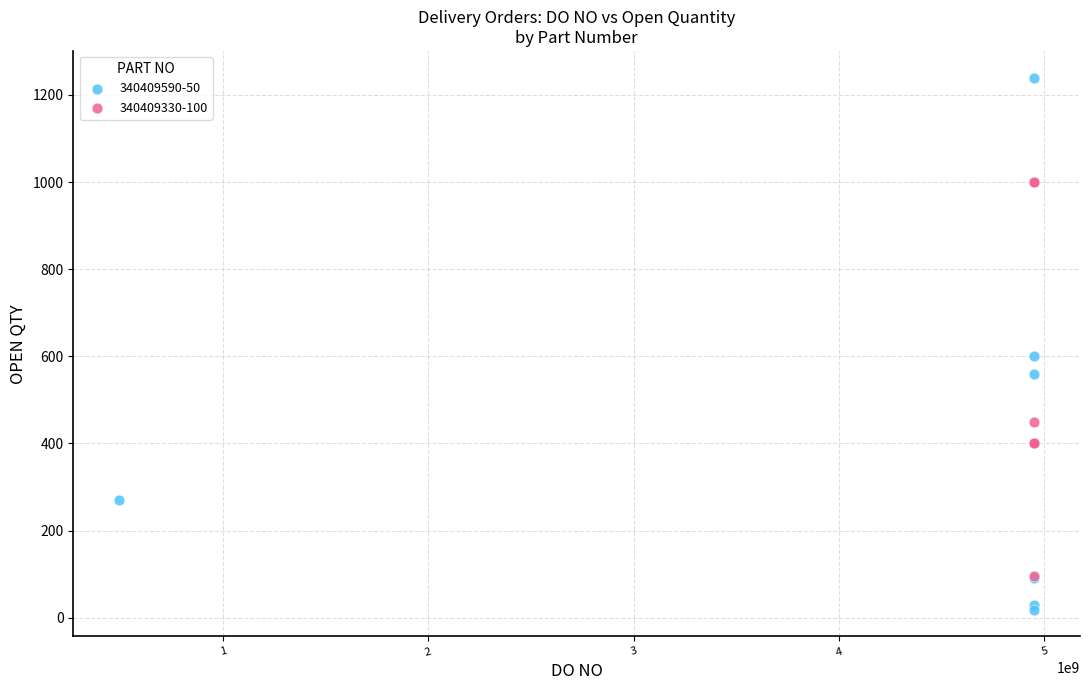

Which series contains the lowest Y value?

340409590-50